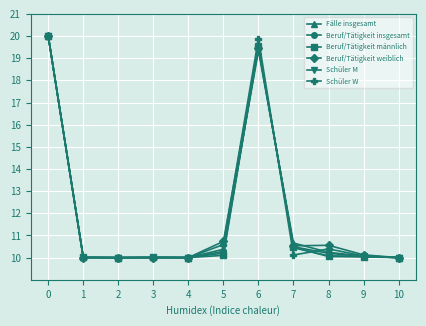

Count the number of categories in the chart.

11